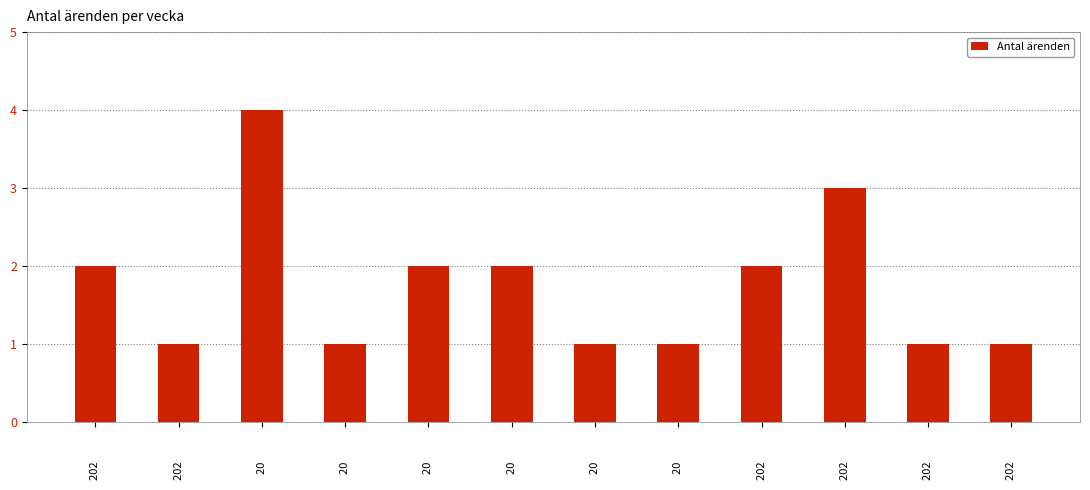

Are the bars horizontal?

No